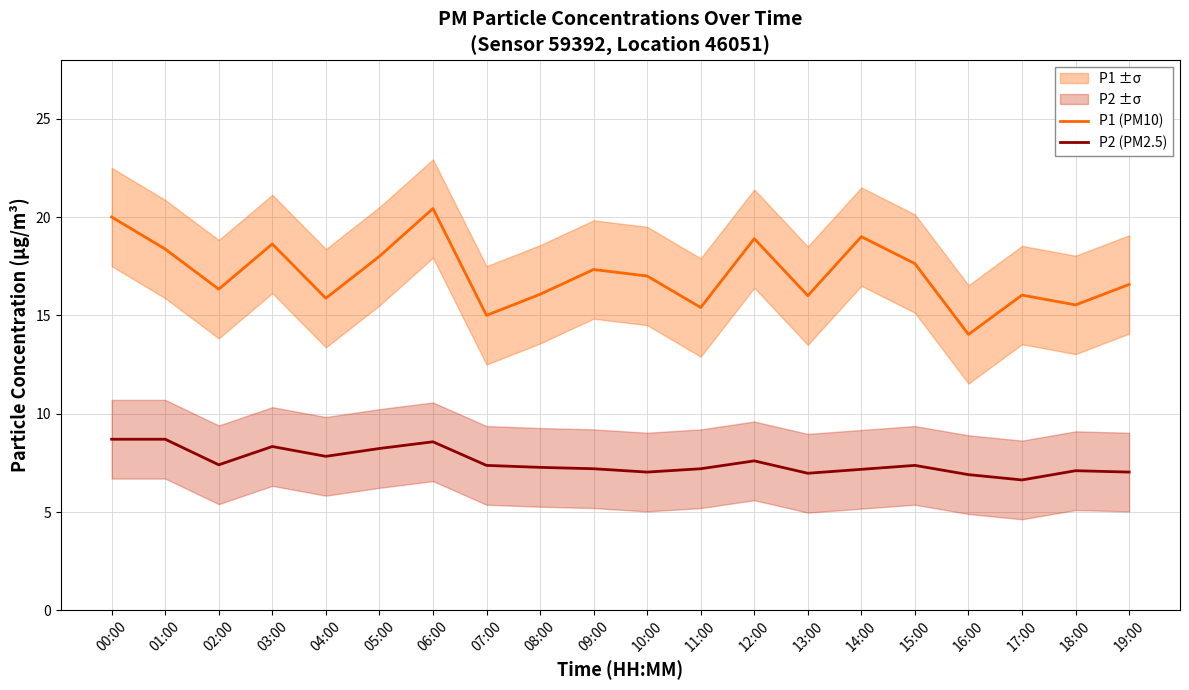

Reading left to right, transcribe all the data shown in this chart.

P1 (PM10): 00:00=20.0	01:00=18.4	02:00=16.3	03:00=18.6	04:00=15.9	05:00=18.0	06:00=20.4	07:00=15.0	08:00=16.1	09:00=17.3	10:00=17.0	11:00=15.4	12:00=18.9	13:00=16.0	14:00=19.0	15:00=17.6	16:00=14.0	17:00=16.0	18:00=15.5	19:00=16.6
P2 (PM2.5): 00:00=8.7	01:00=8.7	02:00=7.4	03:00=8.3	04:00=7.8	05:00=8.2	06:00=8.6	07:00=7.4	08:00=7.3	09:00=7.2	10:00=7.0	11:00=7.2	12:00=7.6	13:00=7.0	14:00=7.2	15:00=7.4	16:00=6.9	17:00=6.6	18:00=7.1	19:00=7.0